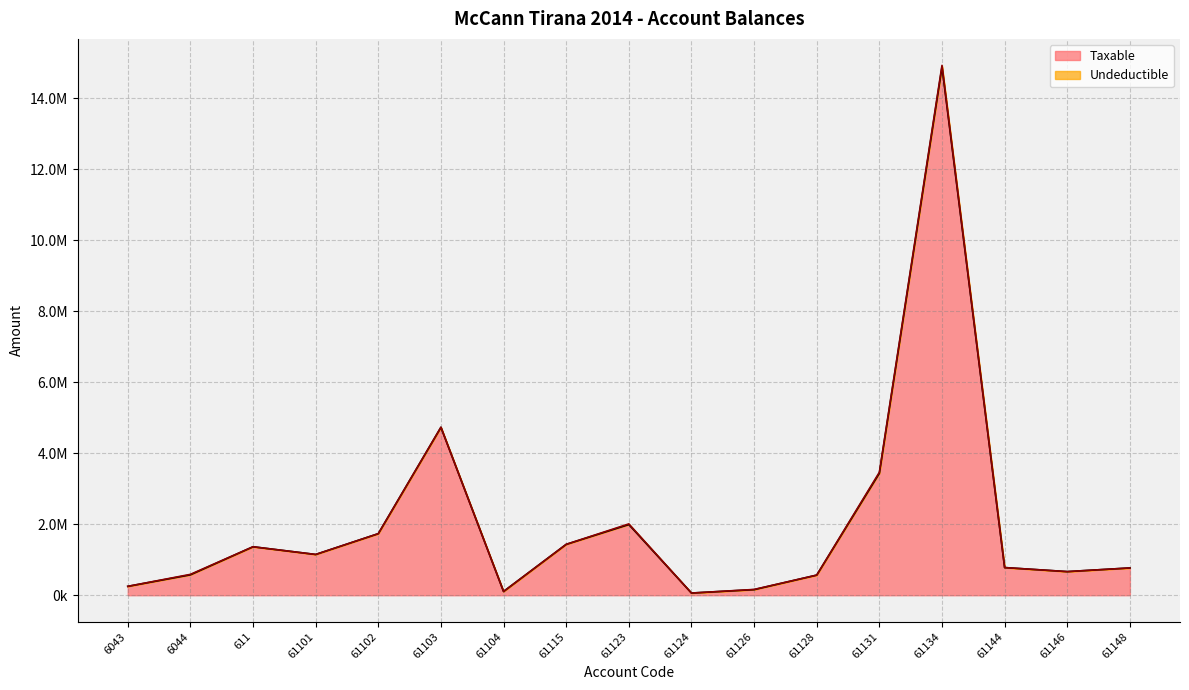

What is the approximate value at 61134?

14887859.8